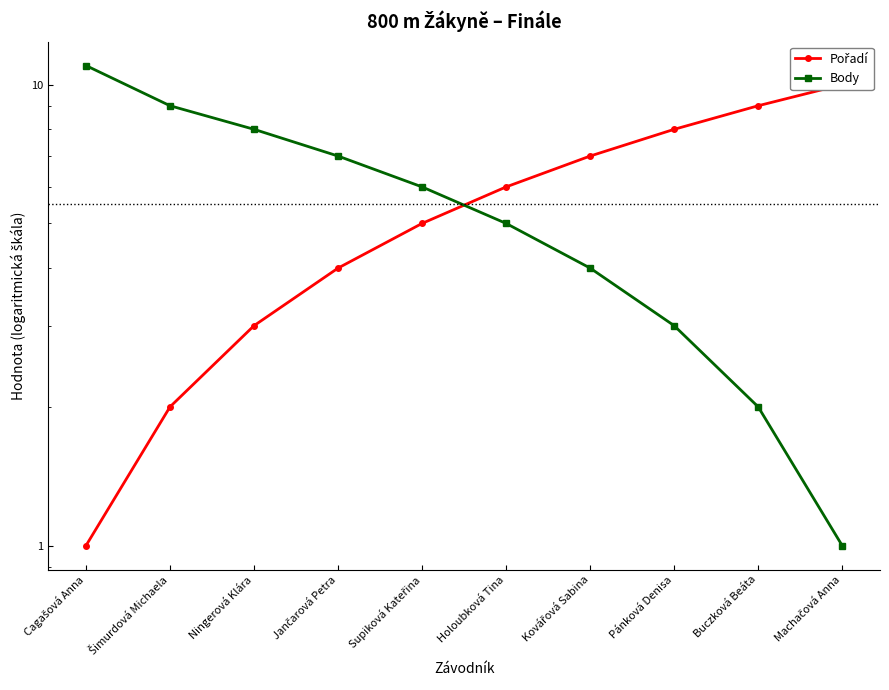

What position from the right is Holoubková Tina?

5